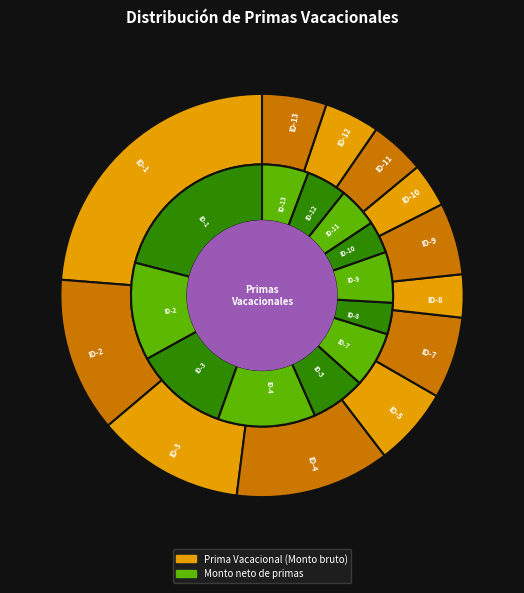

Rank the series by their maximum value, from highest to lowest.

Prima Vacacional, Monto neto